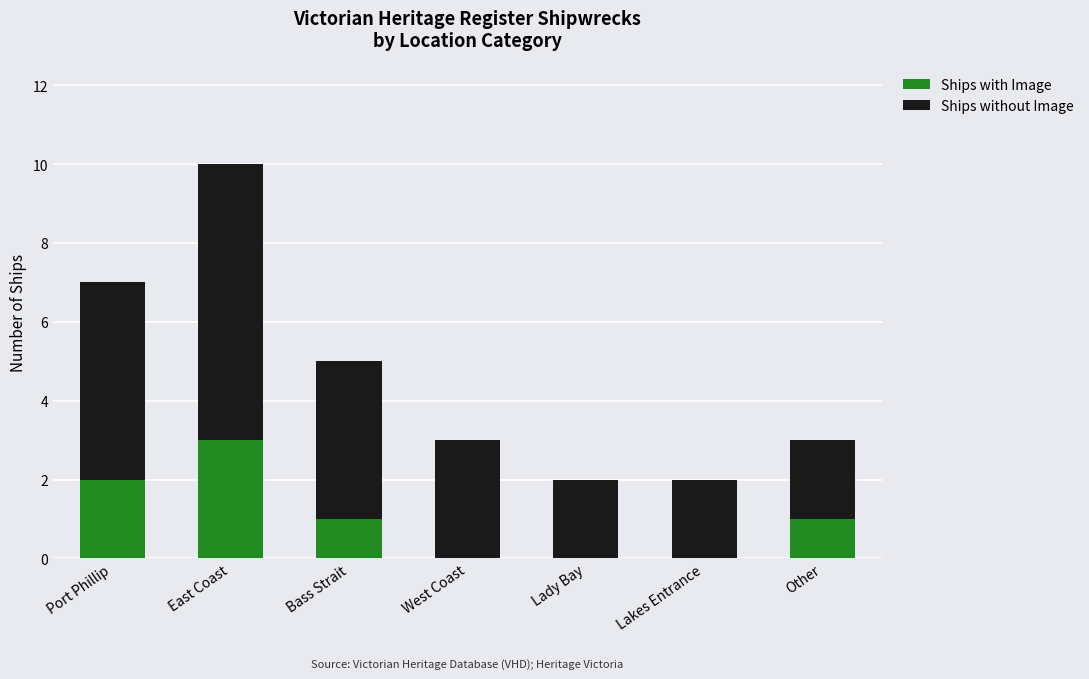

The Ships with Image series shows 1 at East Coast. True or false?

False